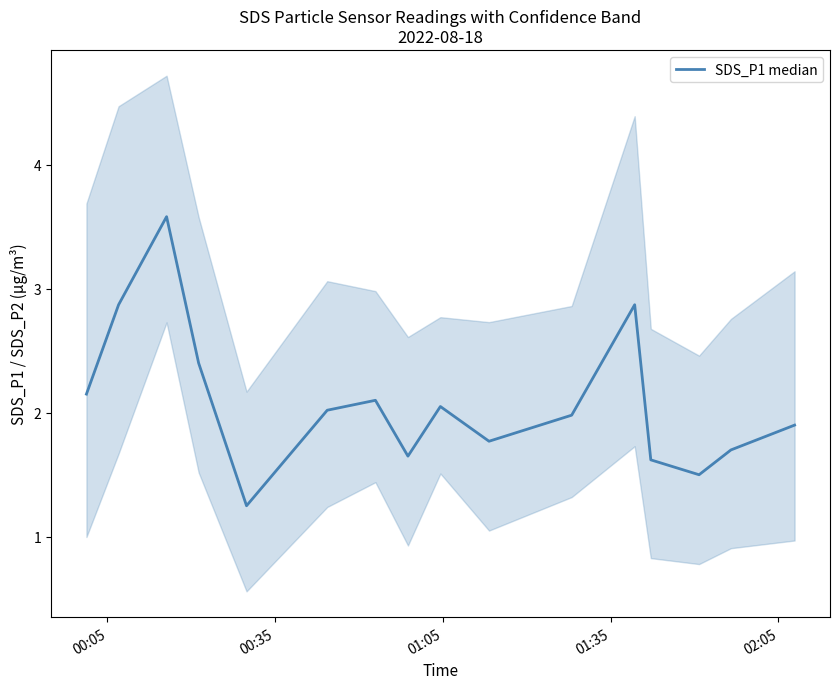

Does the chart display data point markers on the line(s)?

No